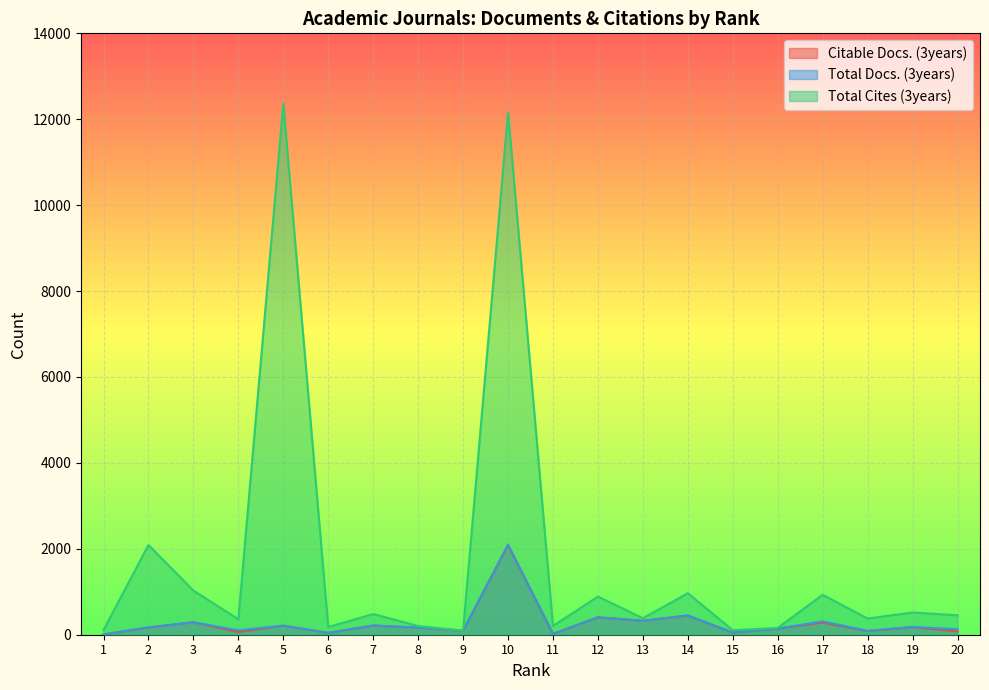

Reading left to right, transcribe all the data shown in this chart.

Citable Docs. (3years): 1=6	2=167	3=290	4=62	5=210	6=42	7=214	8=165	9=94	10=2084	11=21	12=404	13=324	14=445	15=49	16=142	17=283	18=86	19=174	20=79
Total Docs. (3years): 1=6	2=171	3=290	4=101	5=210	6=43	7=214	8=165	9=94	10=2099	11=21	12=406	13=324	14=448	15=51	16=143	17=311	18=89	19=182	20=126
Total Cites (3years): 1=109	2=2088	3=1027	4=360	5=12362	6=178	7=481	8=203	9=96	10=12161	11=204	12=888	13=383	14=966	15=104	16=159	17=929	18=376	19=518	20=452